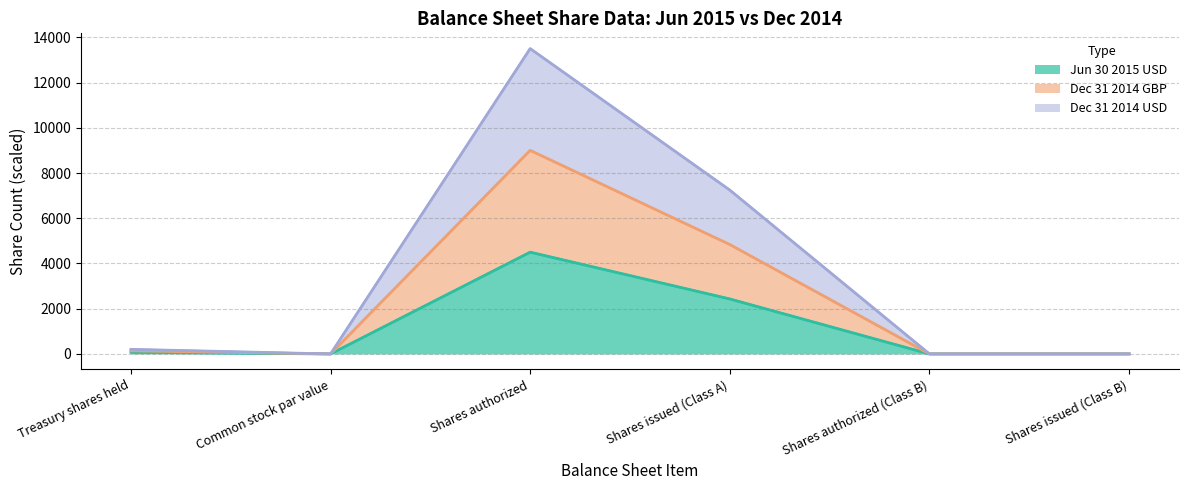

Is the value of Dec 31 2014 GBP at Shares issued (Class B) greater than the value of Jun 30 2015 USD at Treasury shares held?

No